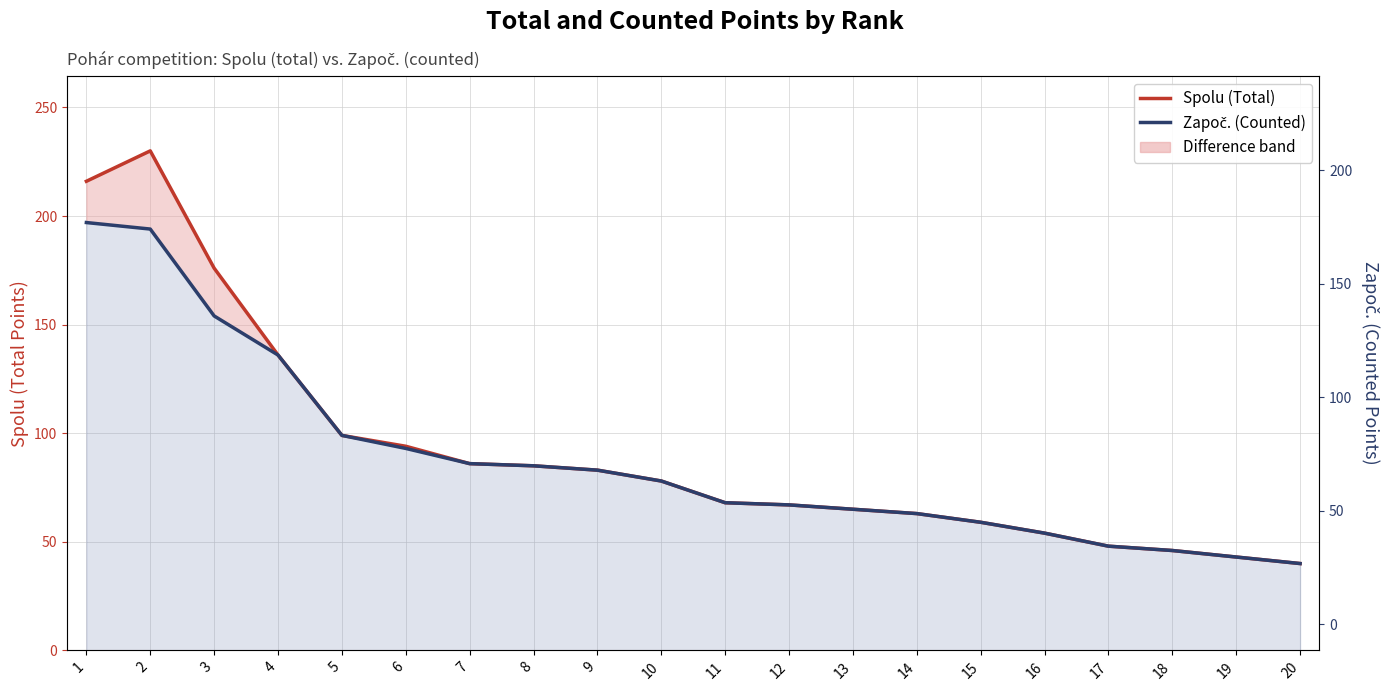

At how many categories does at least one series exceed 70?

10